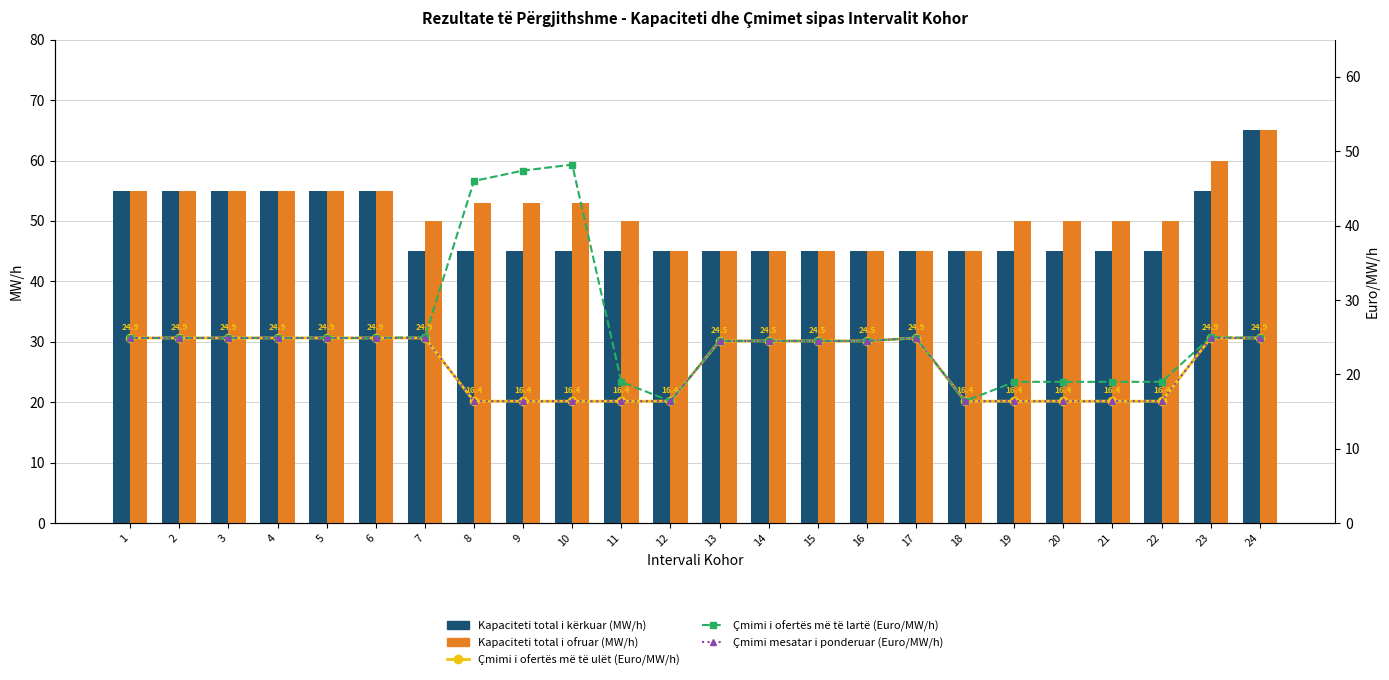

What is the lowest value of the Çmimi i ofertës më të ulët (Euro/MW/h) series?

16.4